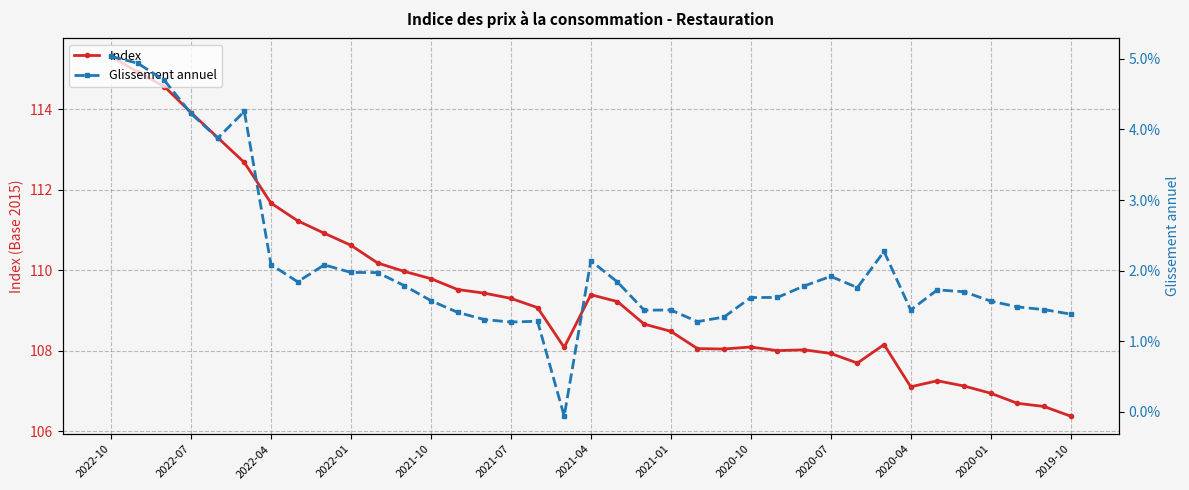

Which series has the largest total across all categories?

Index